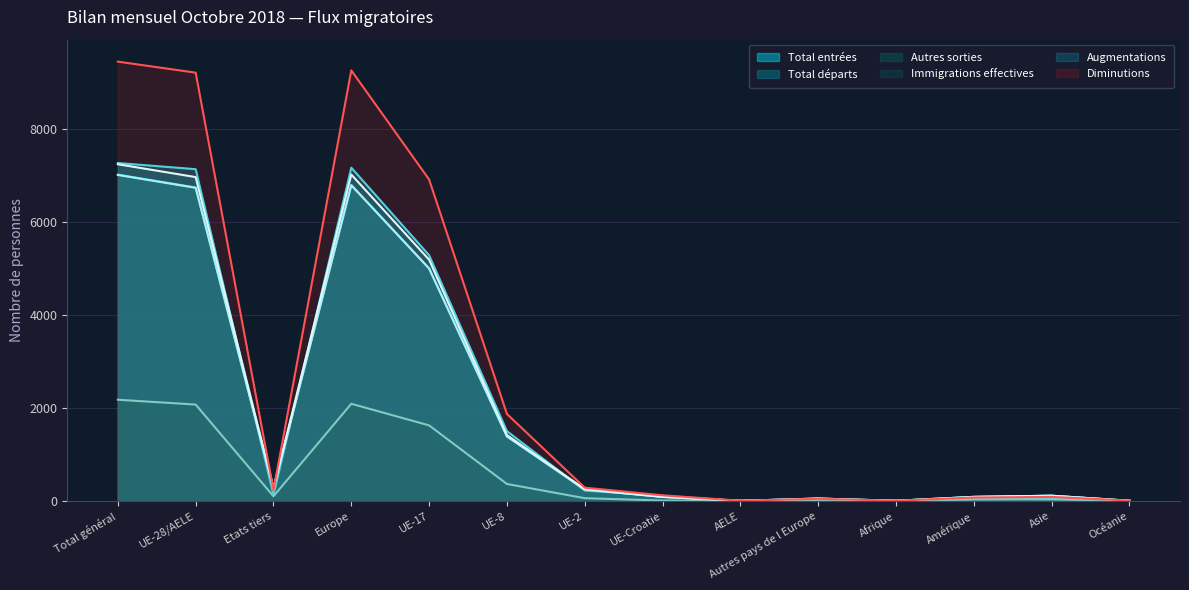

At which label is Immigrations effectives closest to 3513?

UE-17